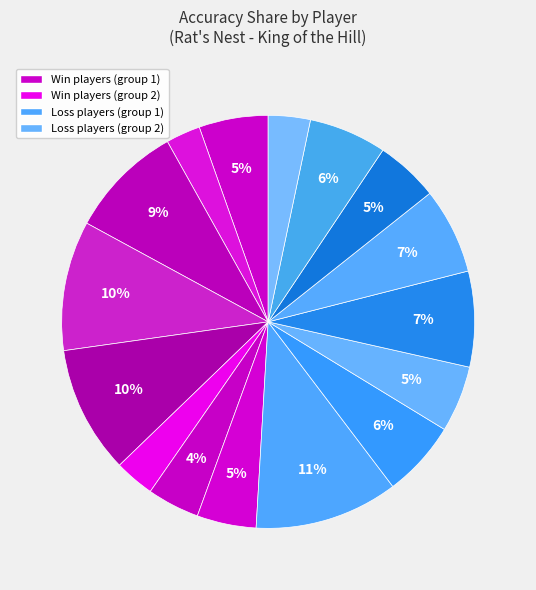

How many segments does this pie chart have?

16